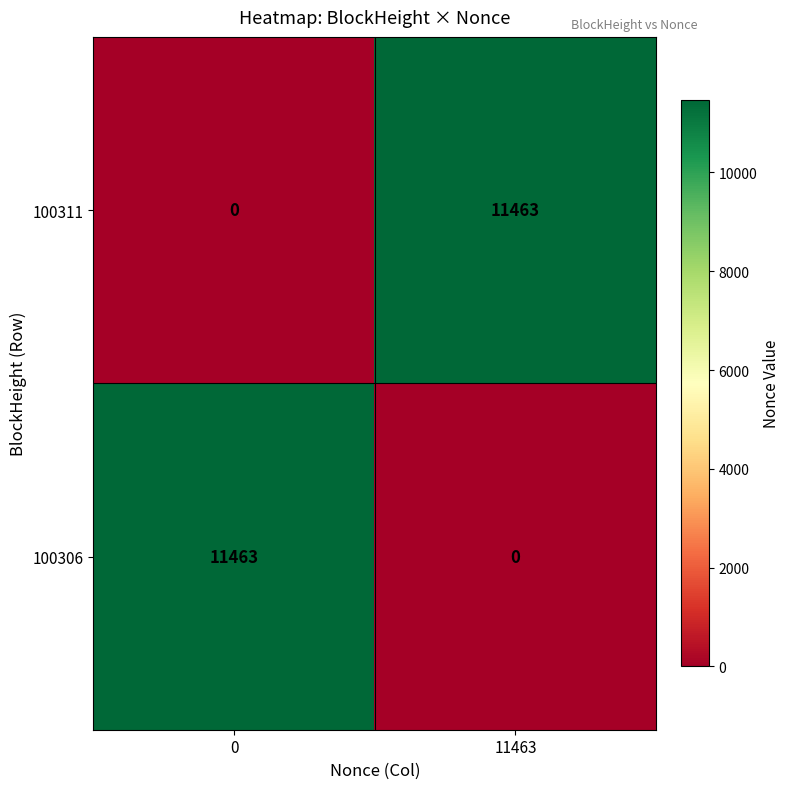

At which label is 100306 closest to 5731?

11463